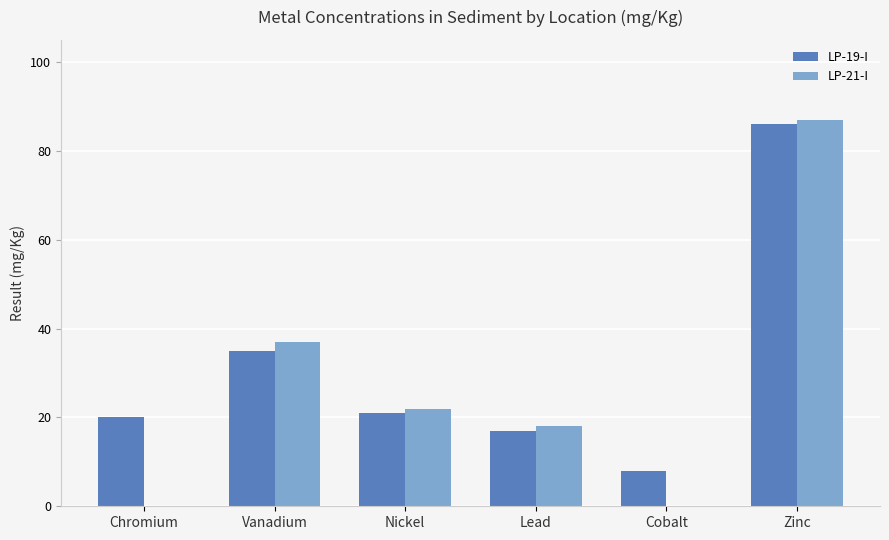

What is the sum of all LP-21-I values?

164